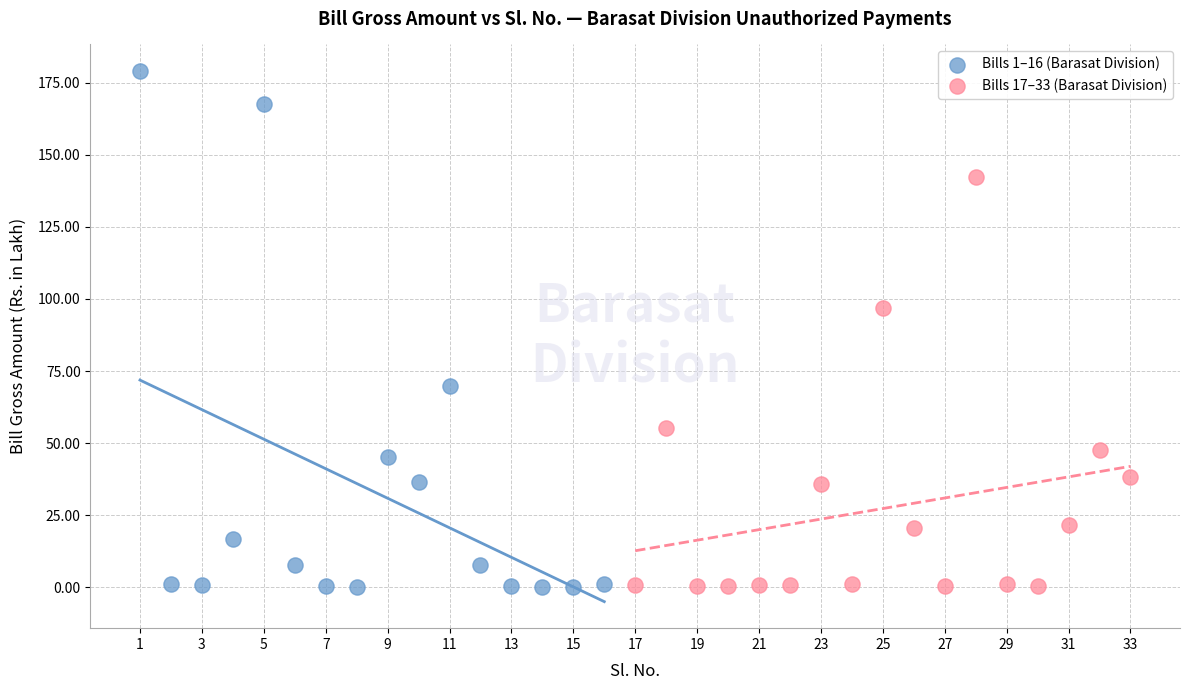

Which series contains the highest Y value?

Bills 1–16 (Barasat Division)